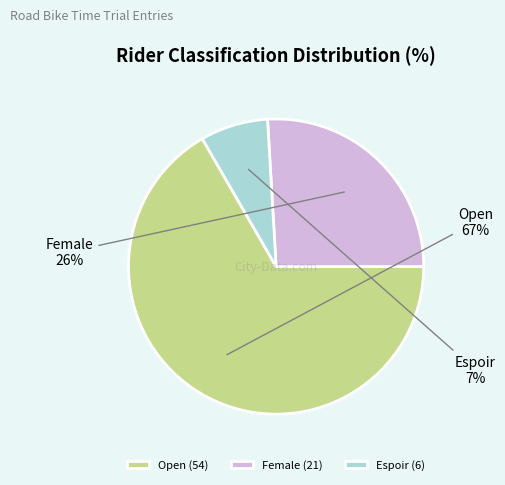

What is the largest slice in the pie chart?

Open